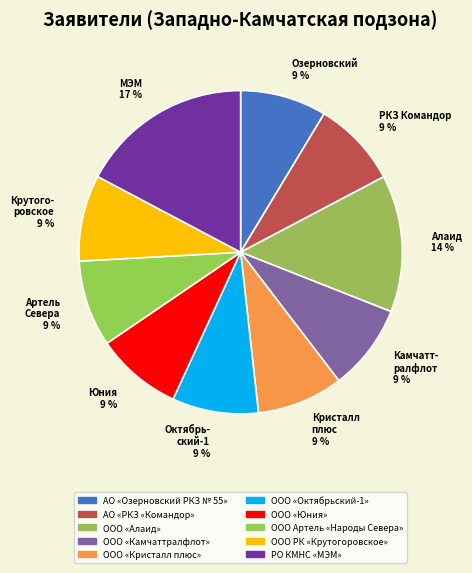

Count the number of slices in the pie.

10